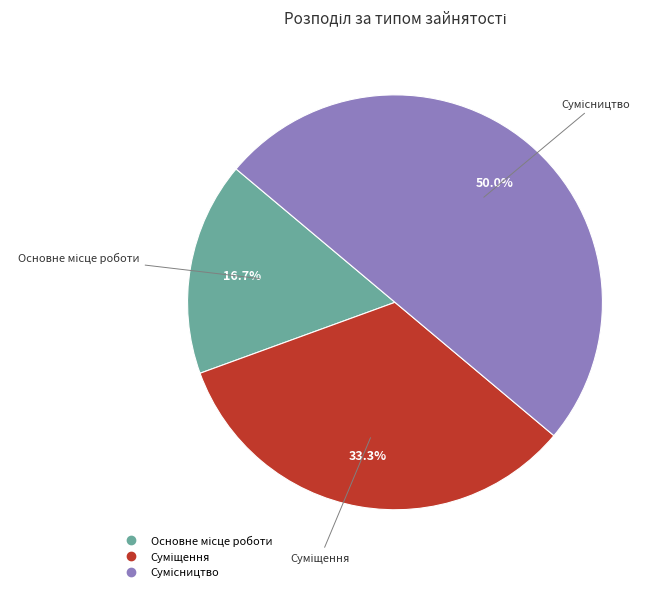

How many segments does this pie chart have?

3